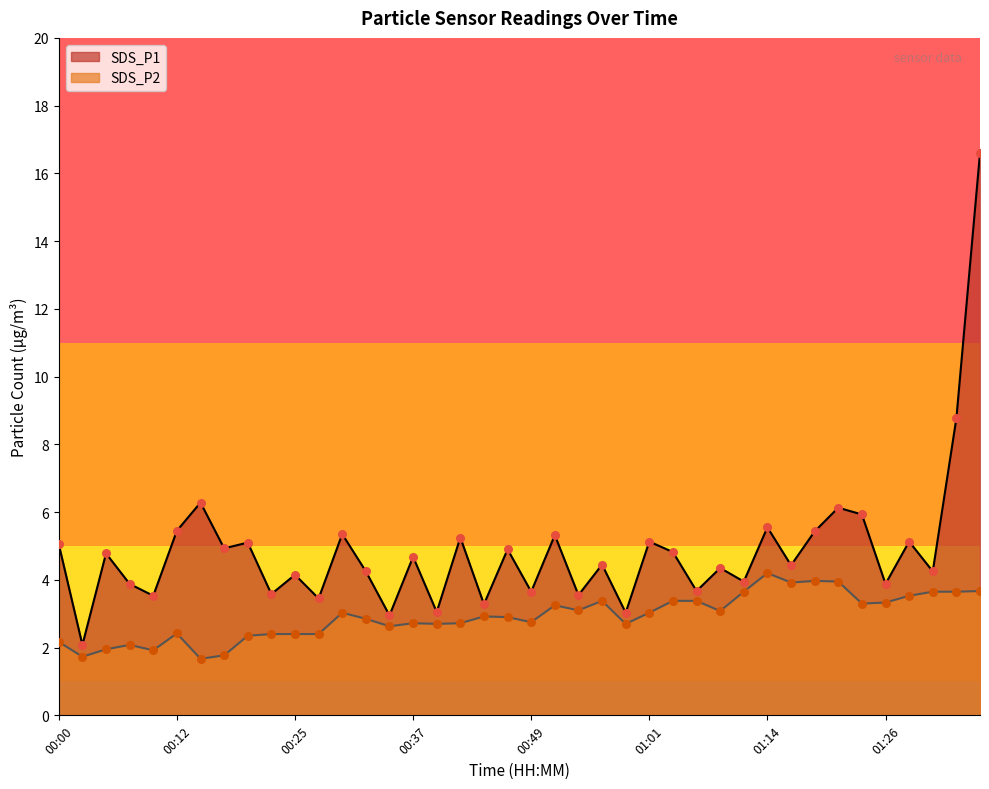

Is the value of SDS_P1 at 00:03 greater than the value of SDS_P2 at 01:24?

No